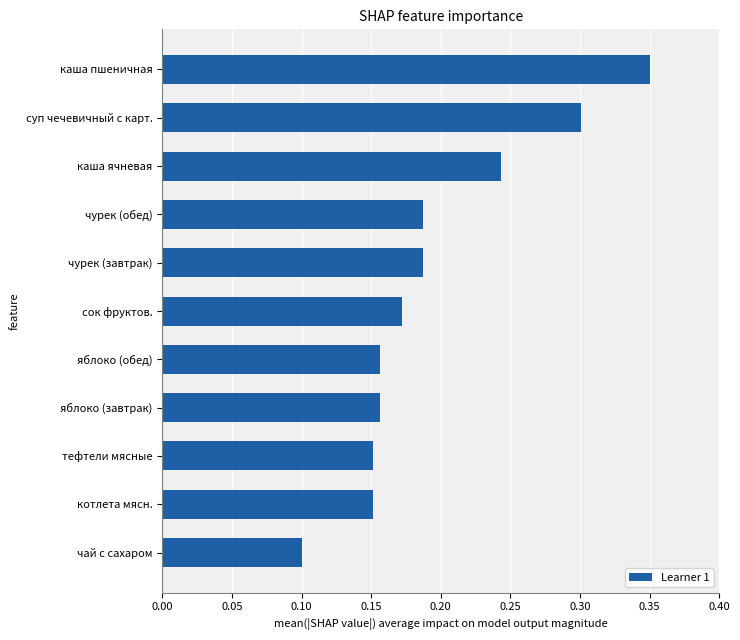

Which label corresponds to the largest value in the chart?

каша пшеничная